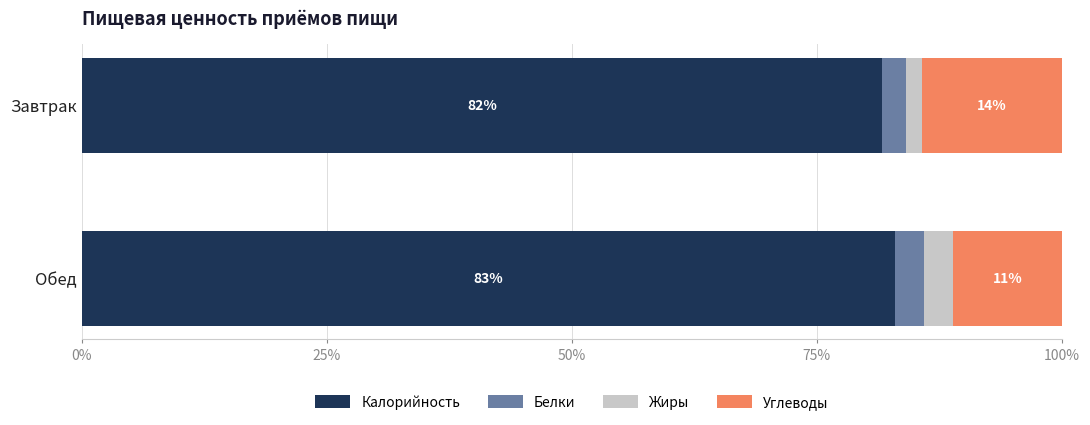

The Калорийность series shows 46.9 at Обед. True or false?

False